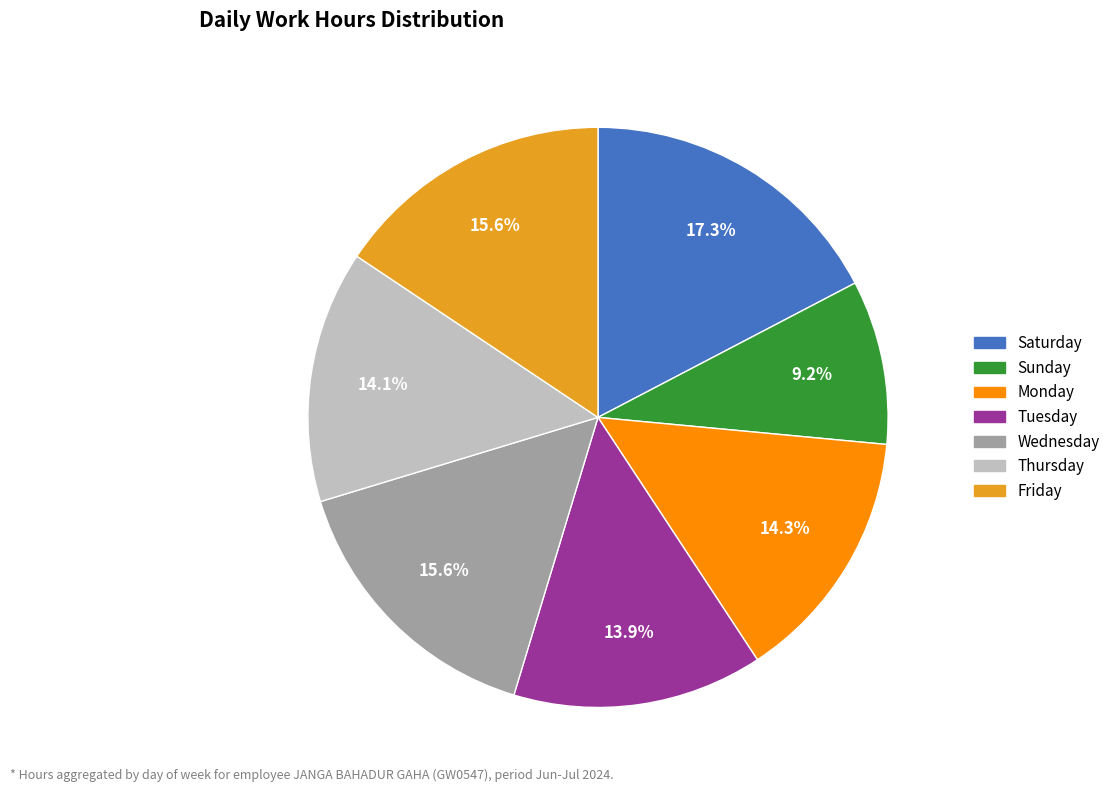

Is there a majority slice in this chart?

No